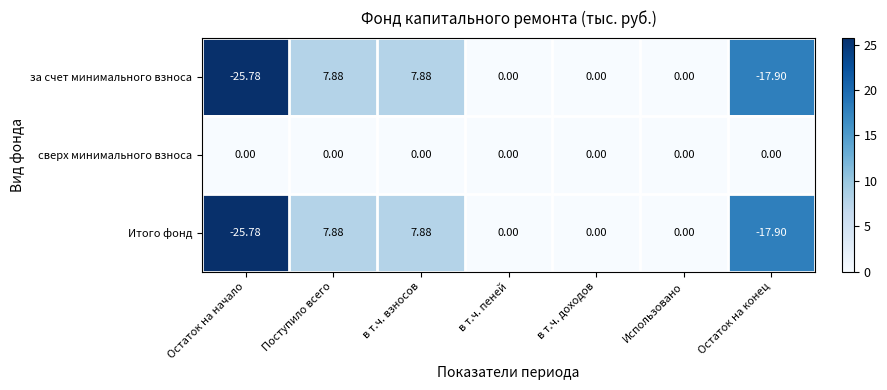

Which series has the largest total across all categories?

сверх минимального взноса